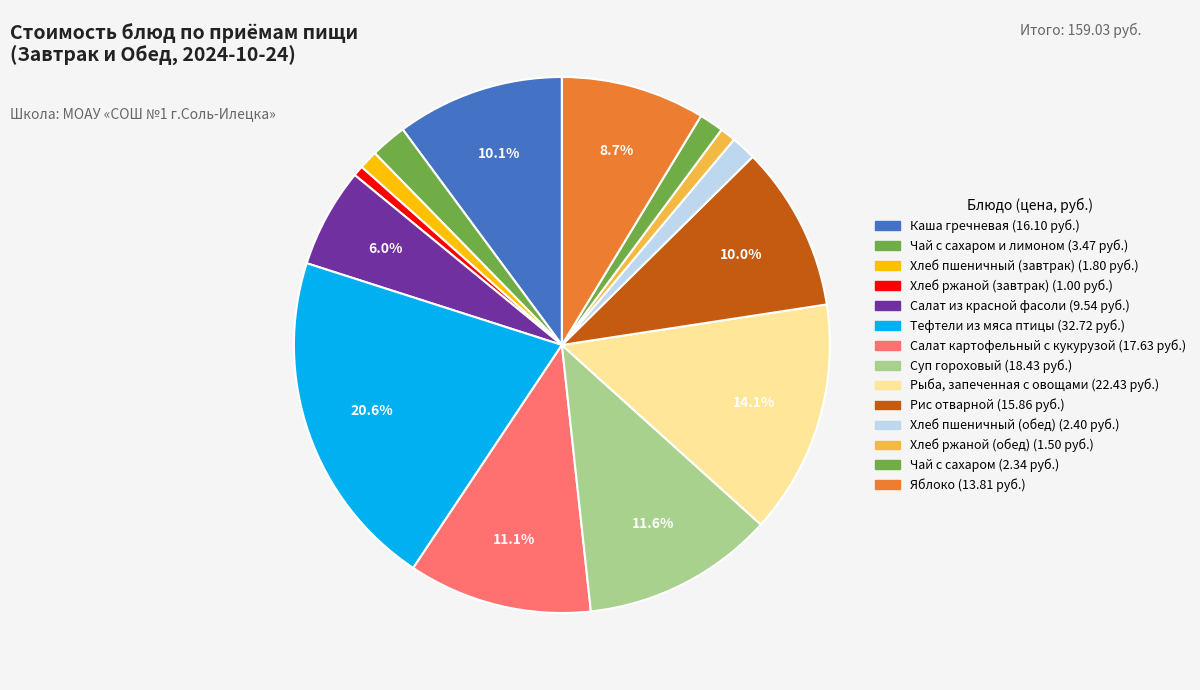

How many slices are in this pie chart?

14